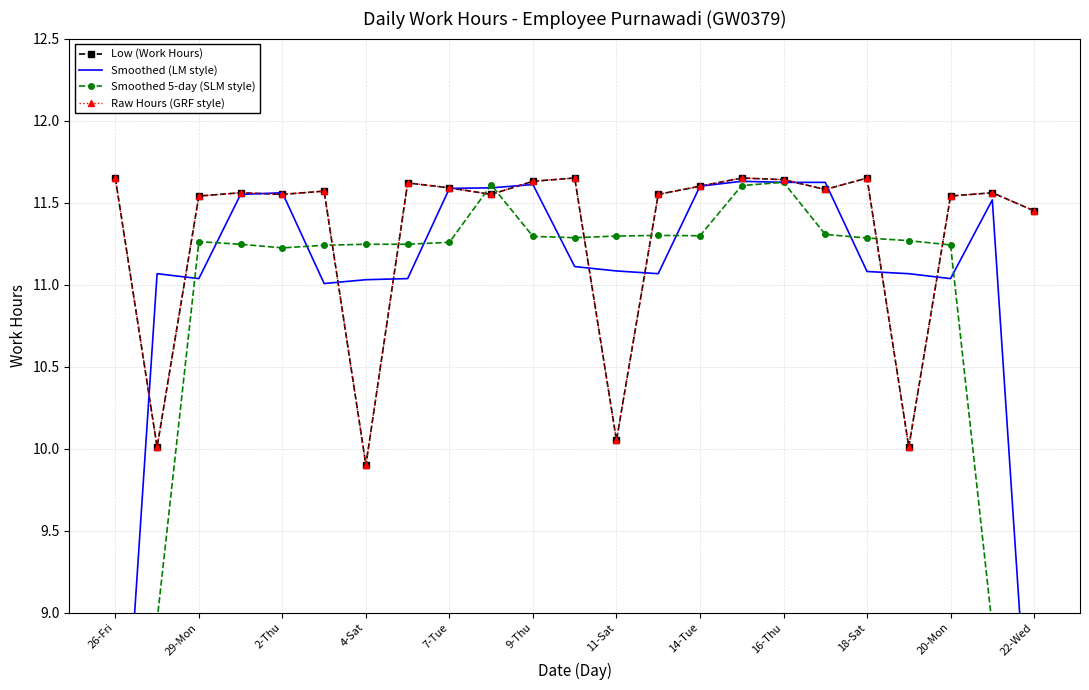

Which series has the largest total across all categories?

Low (Work Hours)